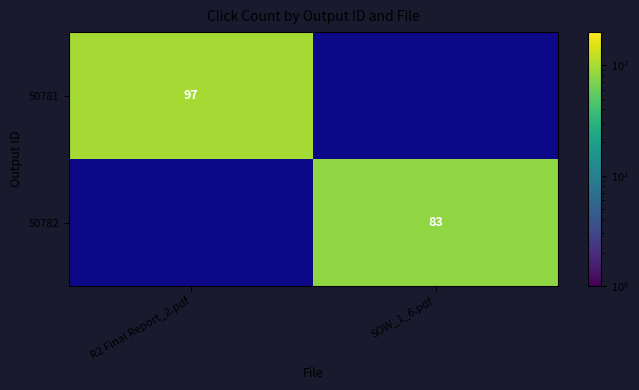

True or false: 50782 has a value of 35 at SOW_1_6.pdf.

False